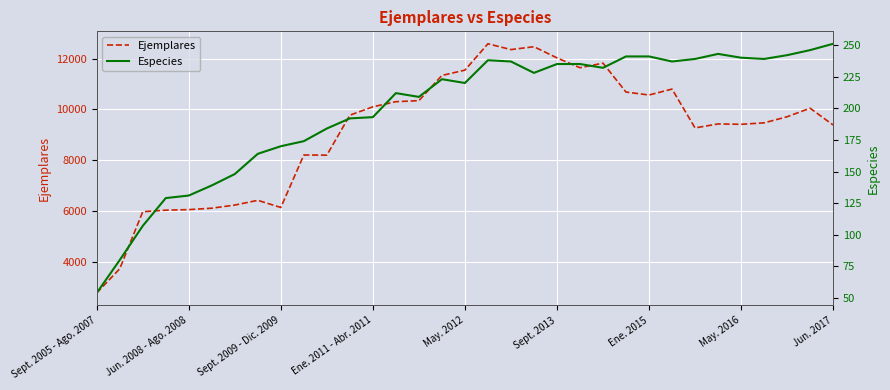

True or false: Ejemplares has more than 1 points higher than both neighbors.

True